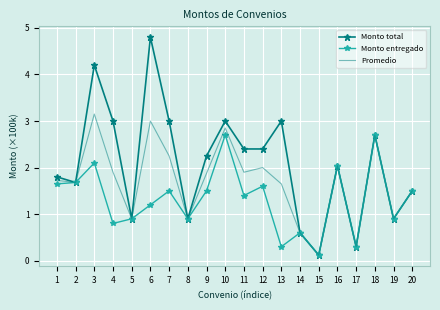

Which series has the largest range (max minus min)?

Monto total